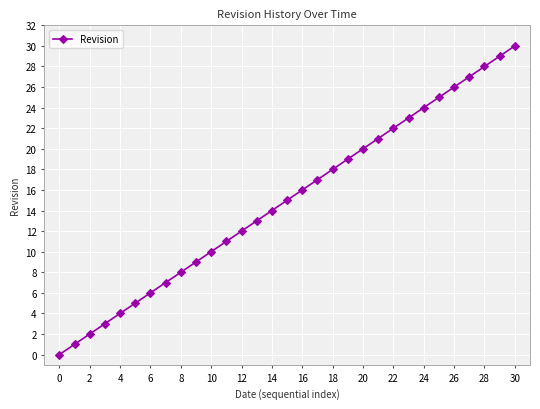

What is the greatest value displayed?

30